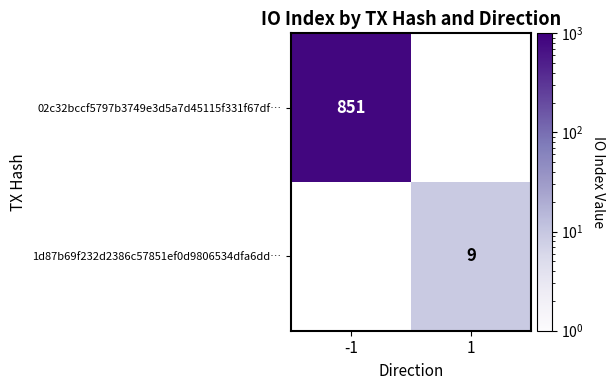

True or false: 02c32bccf5797b3749e3d5a7d45115f331f67df… has a value of 575 at -1.

False